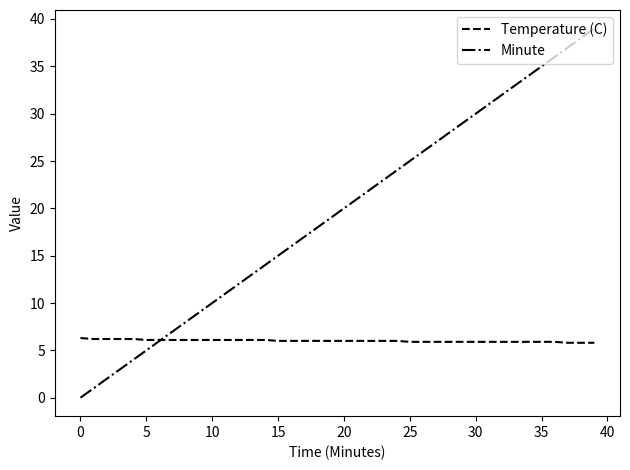

Which series has the largest range (max minus min)?

Minute